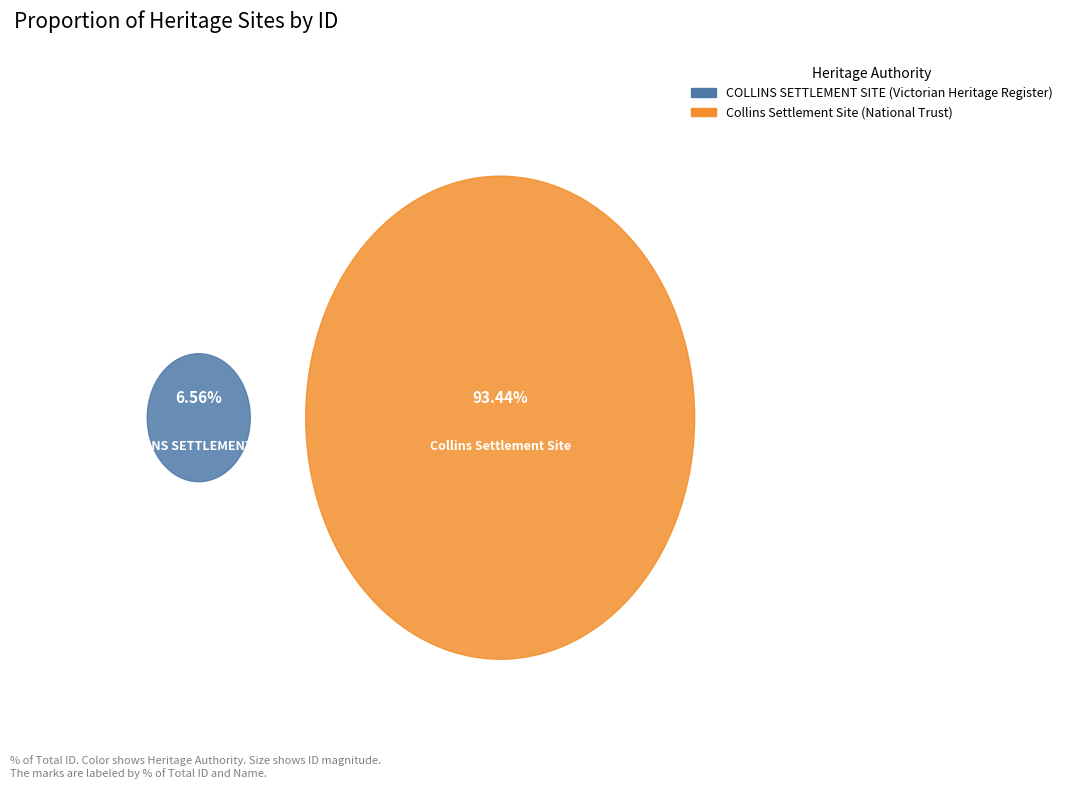

The COLLINS SETTLEMENT SITE slice represents 7% of the pie. True or false?

True